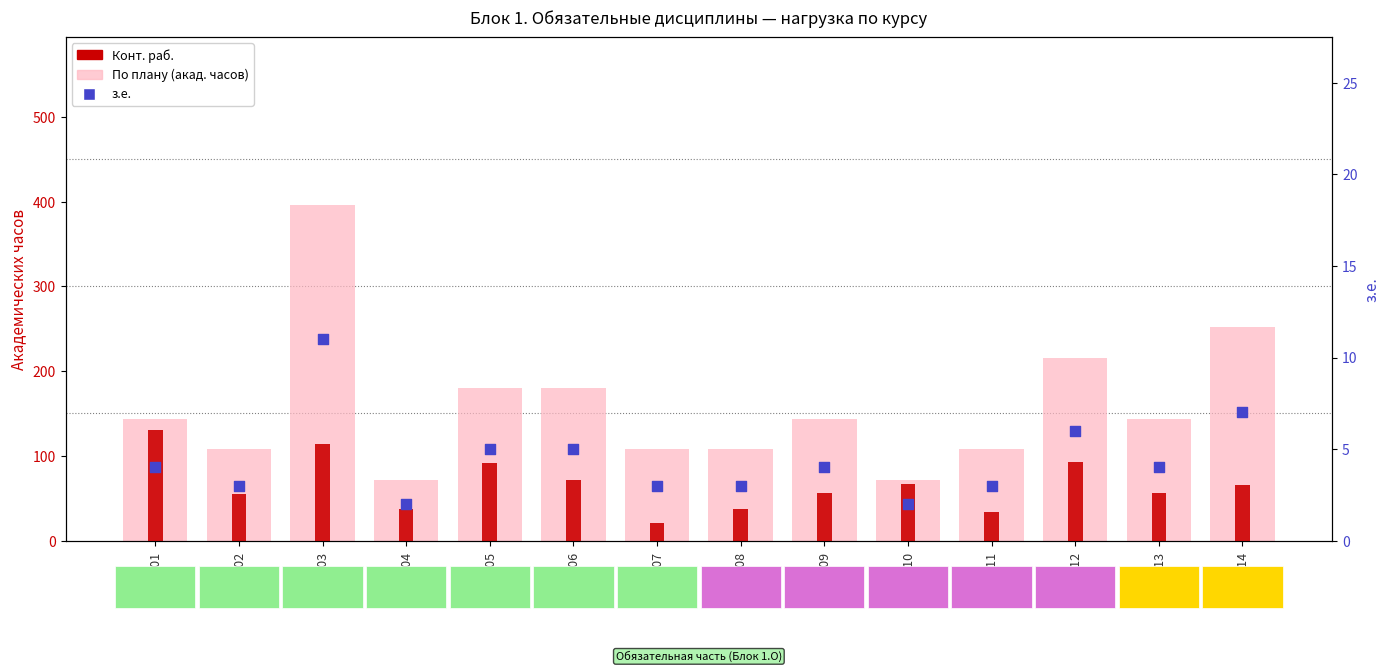

Which series has the widest spread of Y values?

По плану (акад. часов)